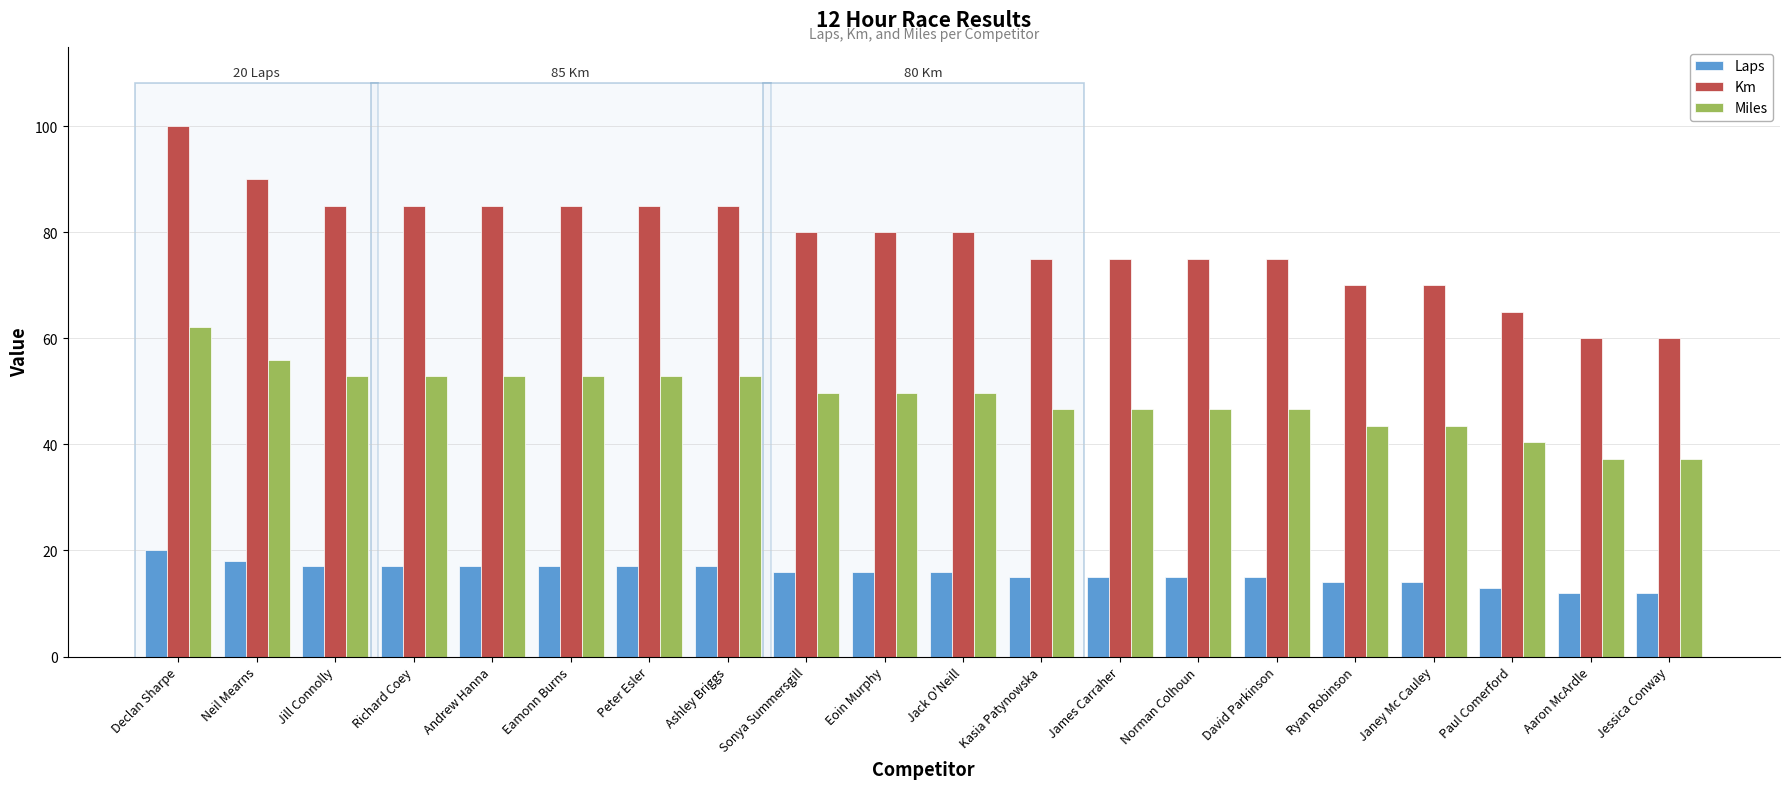

What is the difference between the Miles values at Neil Mearns and Richard Coey?

3.1